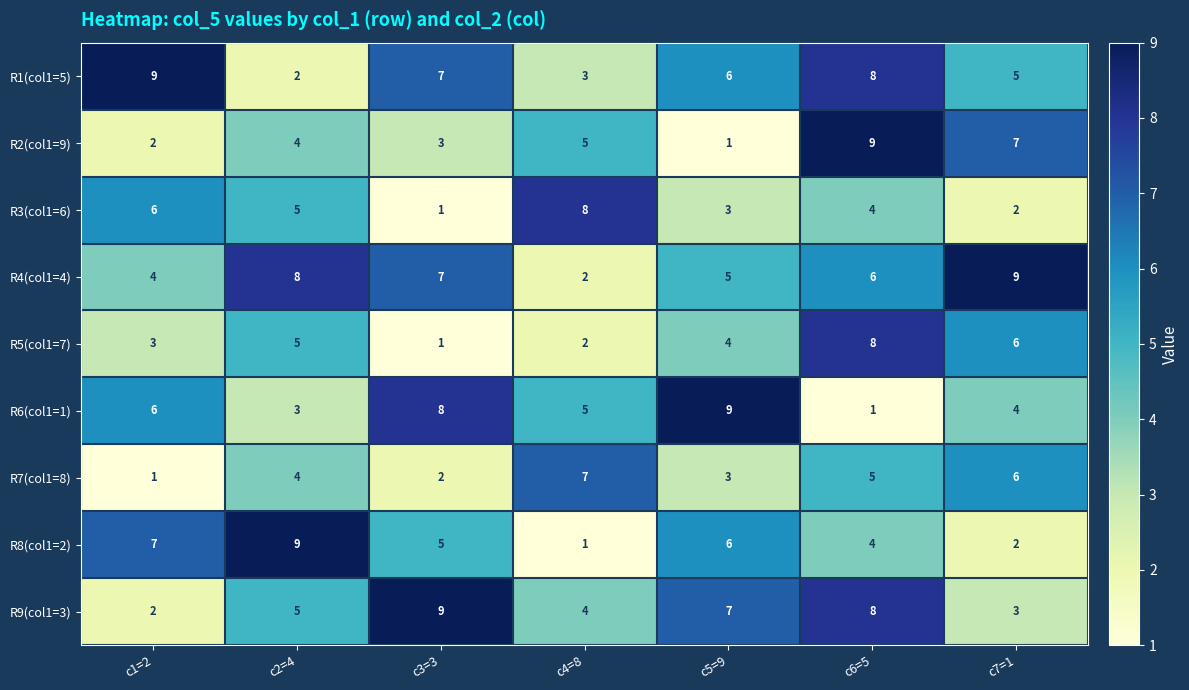

At which category is the sum across all series the highest?

c6=5